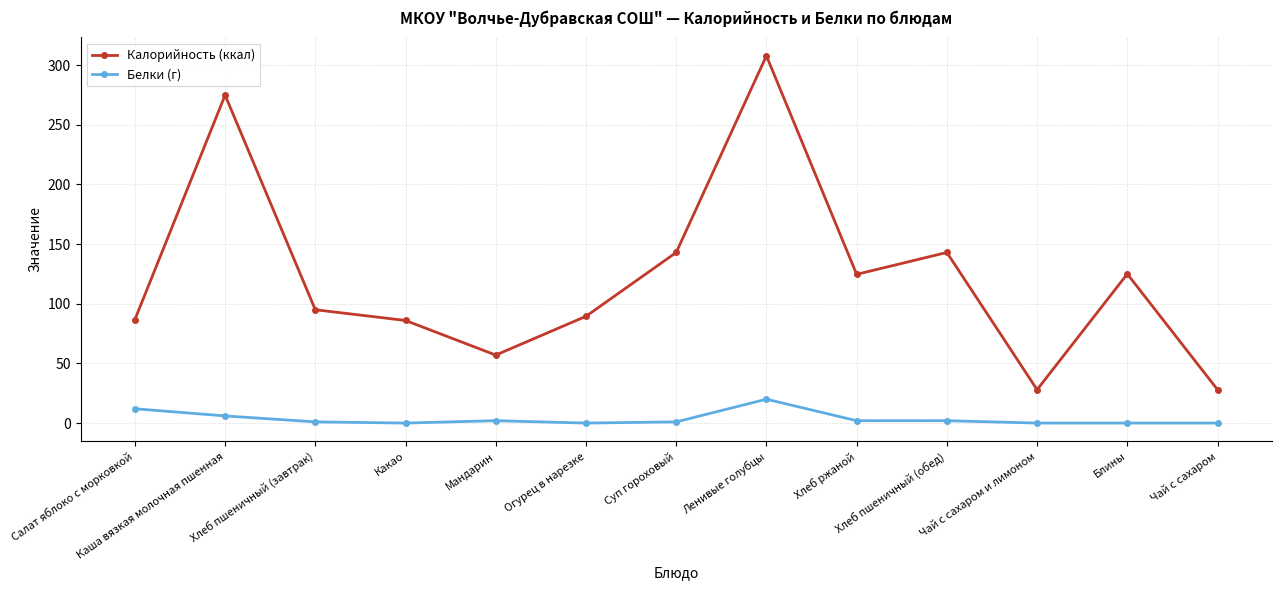

How many interior local valleys does the Калорийность (ккал) series have?

3